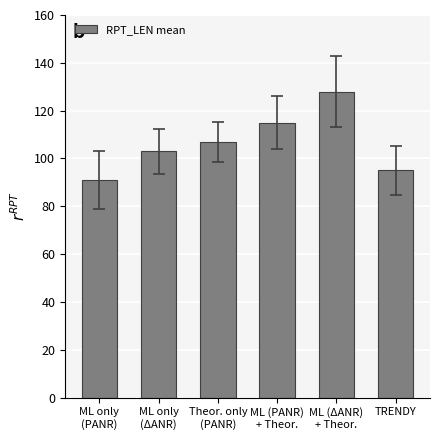

How many values are below 107?

3